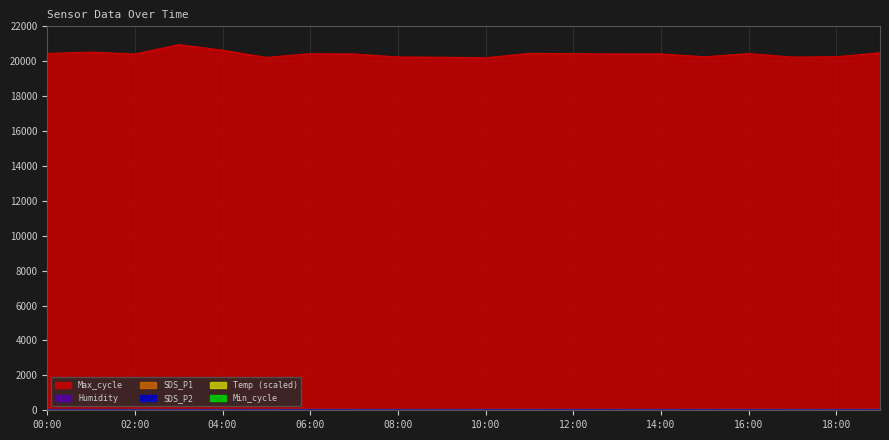

What is the label of the 5th point from the right?

15:00